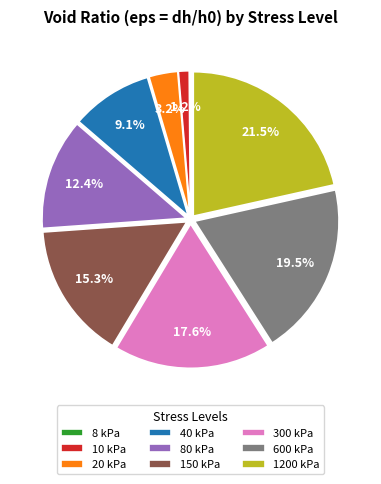

Which category has the biggest portion of the pie?

1200 kPa